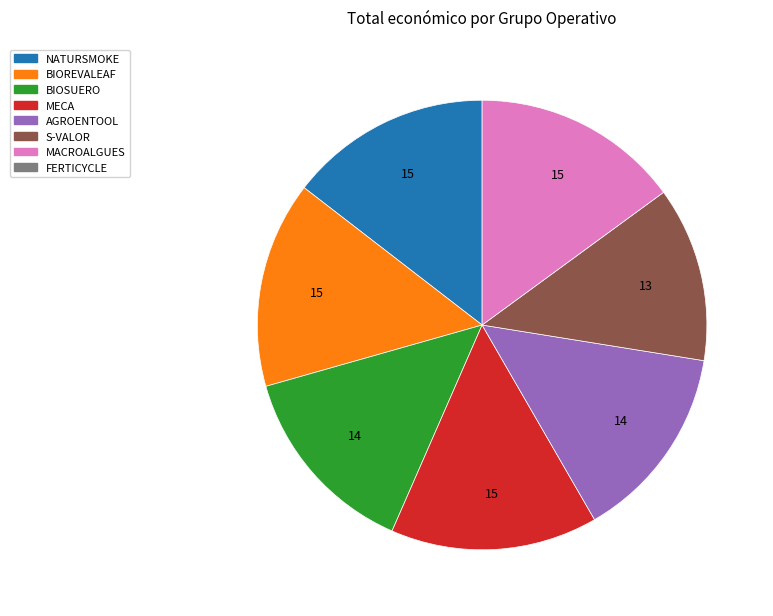

Is there any slice that represents more than half of the pie?

No